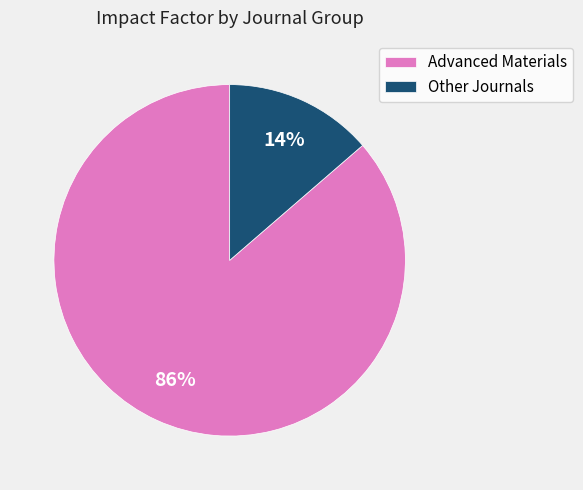

Is the sum of Other Journals and Advanced Materials greater than half?

Yes